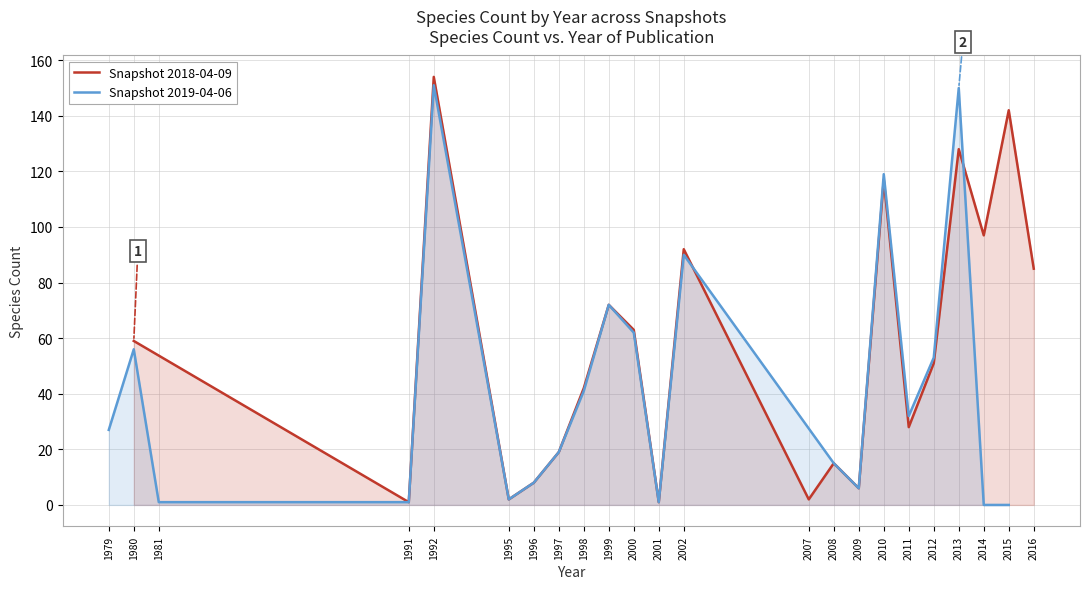

Does the chart have visible grid lines?

Yes